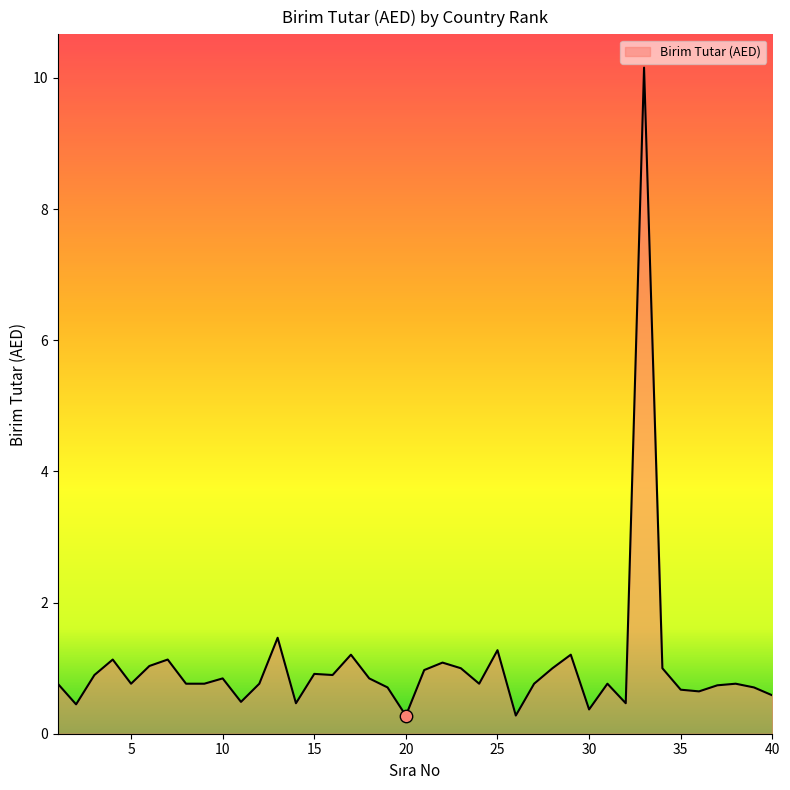

What is the maximum value shown in the chart?

10.2